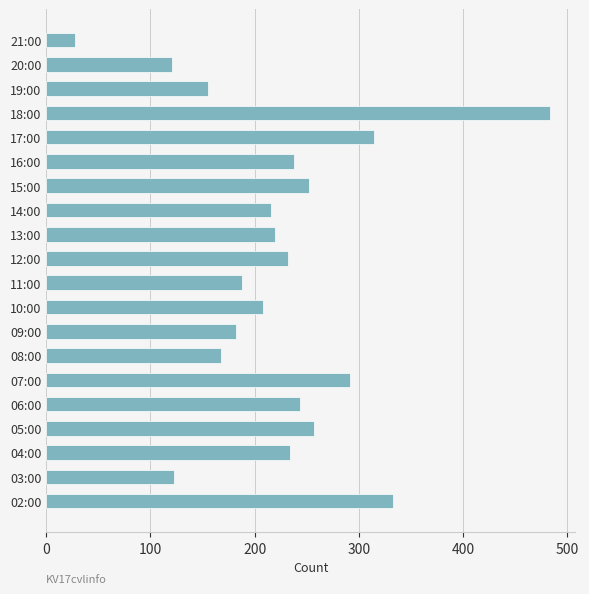

Does the chart contain any negative values?

No